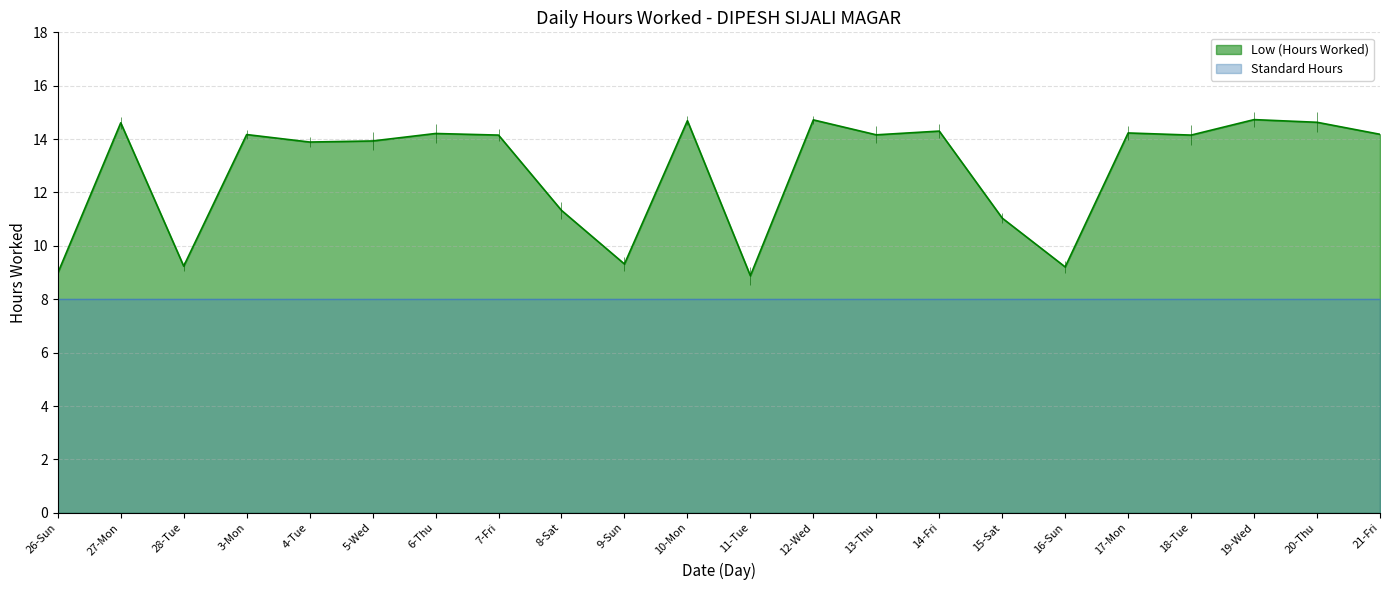

Rank the categories by value from lowest to highest.

11-Tue, 26-Sun, 16-Sun, 28-Tue, 9-Sun, 15-Sat, 8-Sat, 4-Tue, 5-Wed, 7-Fri, 18-Tue, 13-Thu, 3-Mon, 21-Fri, 6-Thu, 17-Mon, 14-Fri, 27-Mon, 20-Thu, 10-Mon, 12-Wed, 19-Wed